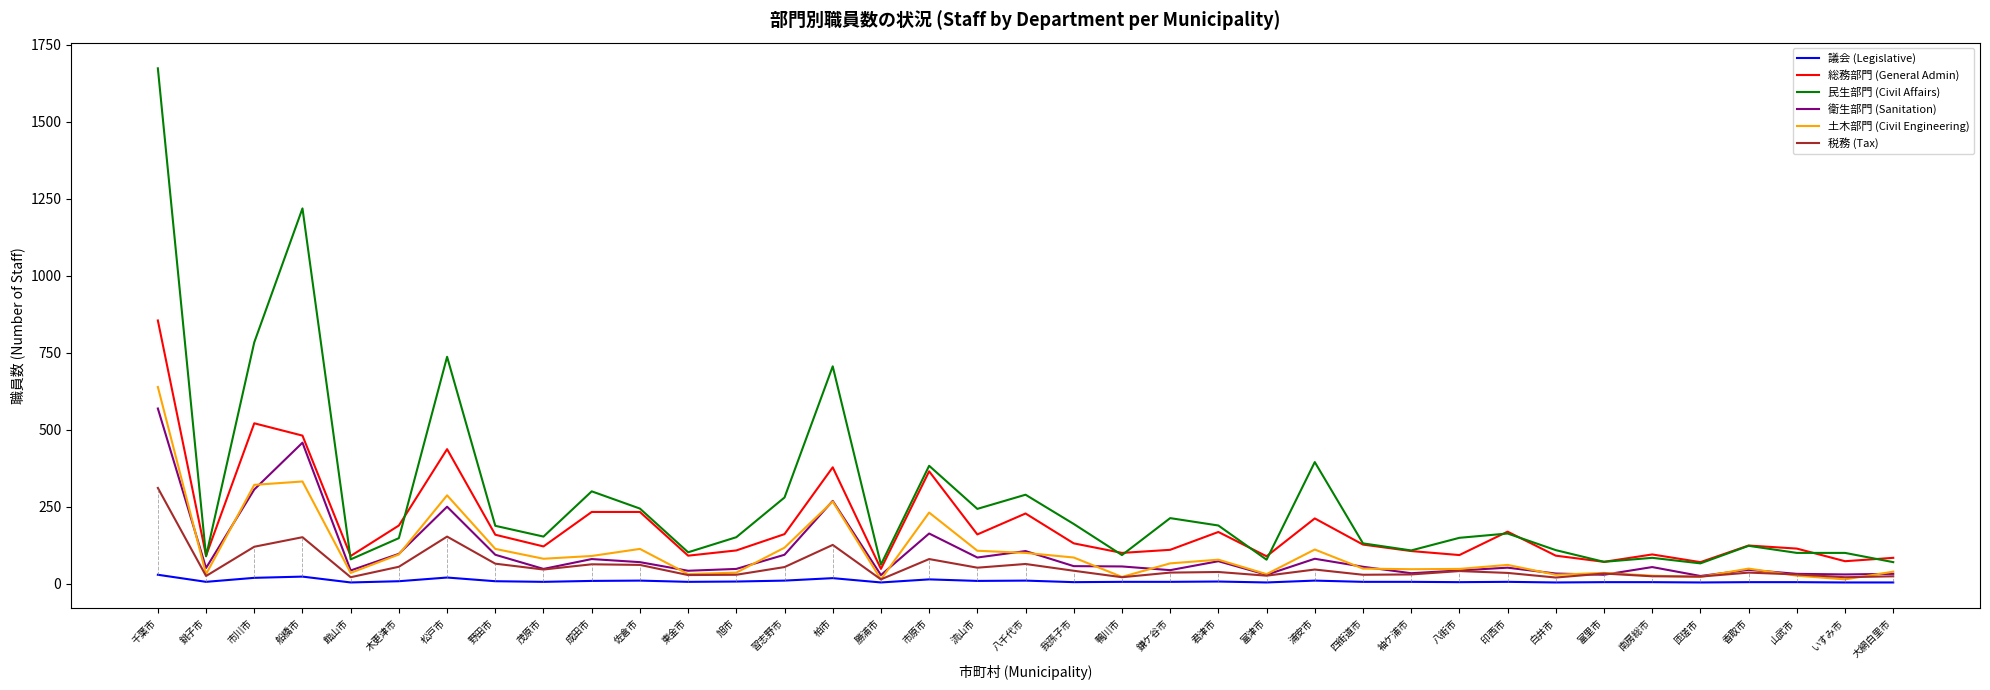

What is the sum of the 民生部門 (Civil Affairs) values at 銚子市 and 松戸市?

826